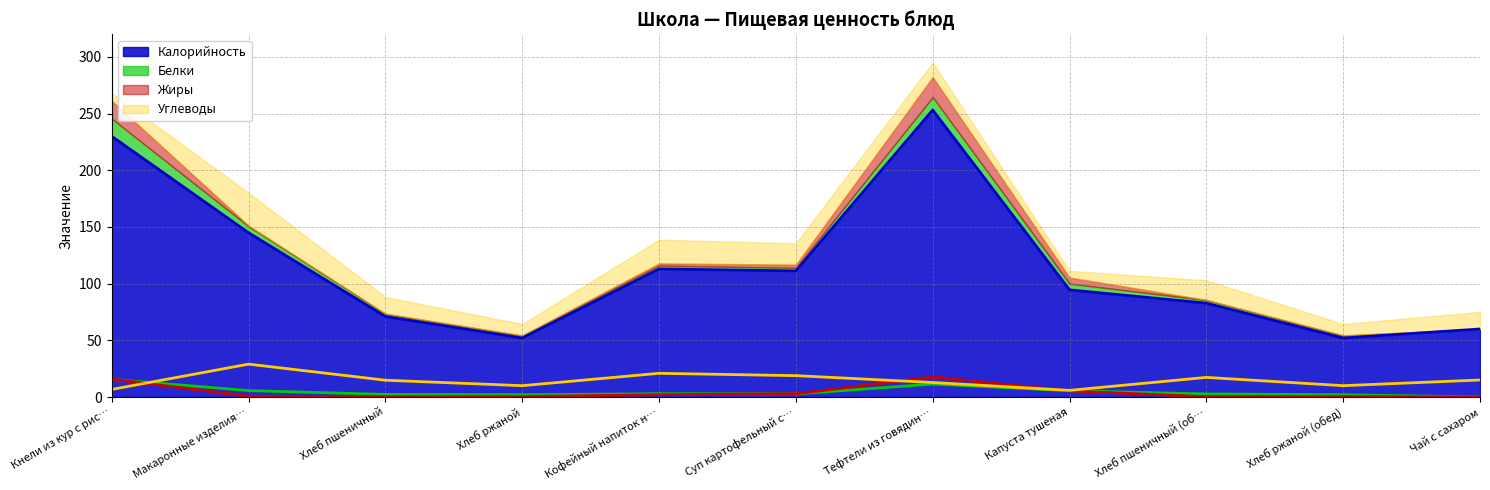

Between Тефтели из говядин… and Чай с сахаром, which series saw the biggest shift?

Калорийность (линия)